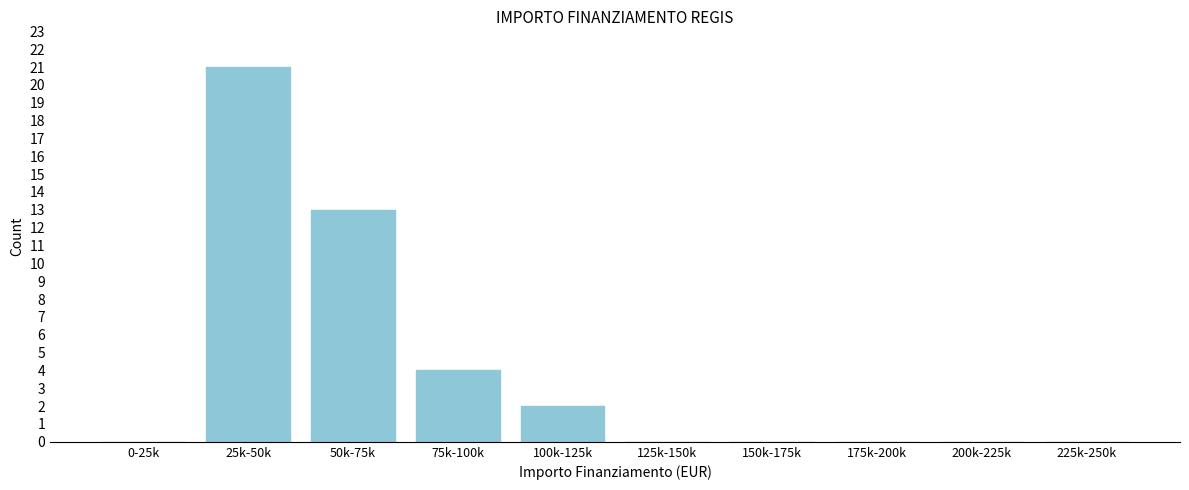

Reading left to right, transcribe all the data shown in this chart.

0-25k=0	25k-50k=21	50k-75k=13	75k-100k=4	100k-125k=2	125k-150k=0	150k-175k=0	175k-200k=0	200k-225k=0	225k-250k=0